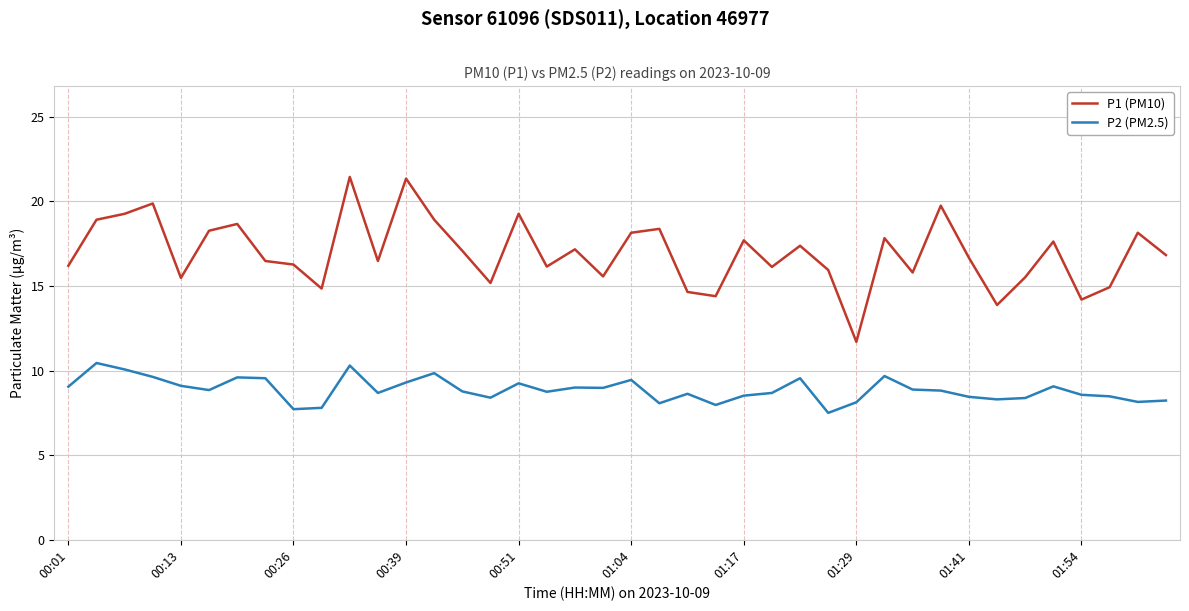

What is the smallest value displayed?

7.5